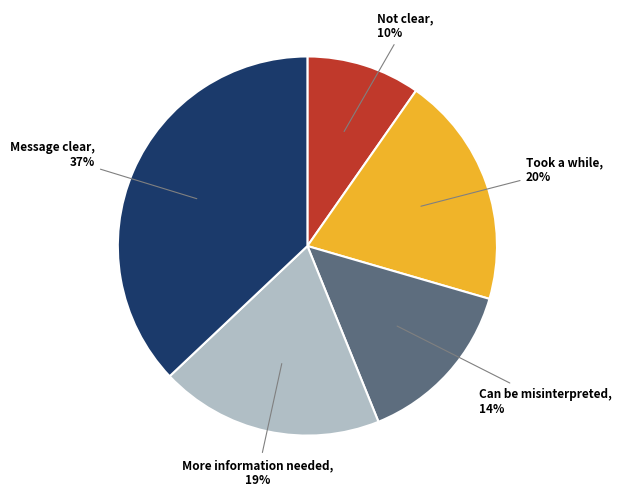

To the nearest percent, what is the average slice percentage?

20%